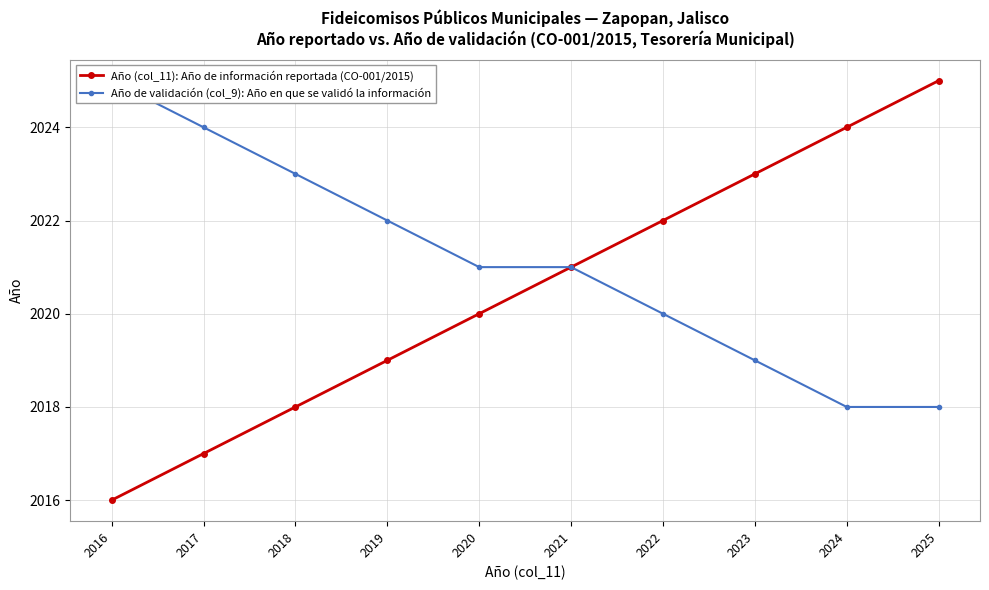

Reading left to right, transcribe all the data shown in this chart.

Año (col_11): Año de información reportada (CO-001/2015): 2025=2025	2024=2024	2023=2023	2022=2022	2021=2021	2020=2020	2019=2019	2018=2018	2017=2017	2016=2016
Año de validación (col_9): Año en que se validó la información: 2025=2018	2024=2018	2023=2019	2022=2020	2021=2021	2020=2021	2019=2022	2018=2023	2017=2024	2016=2025